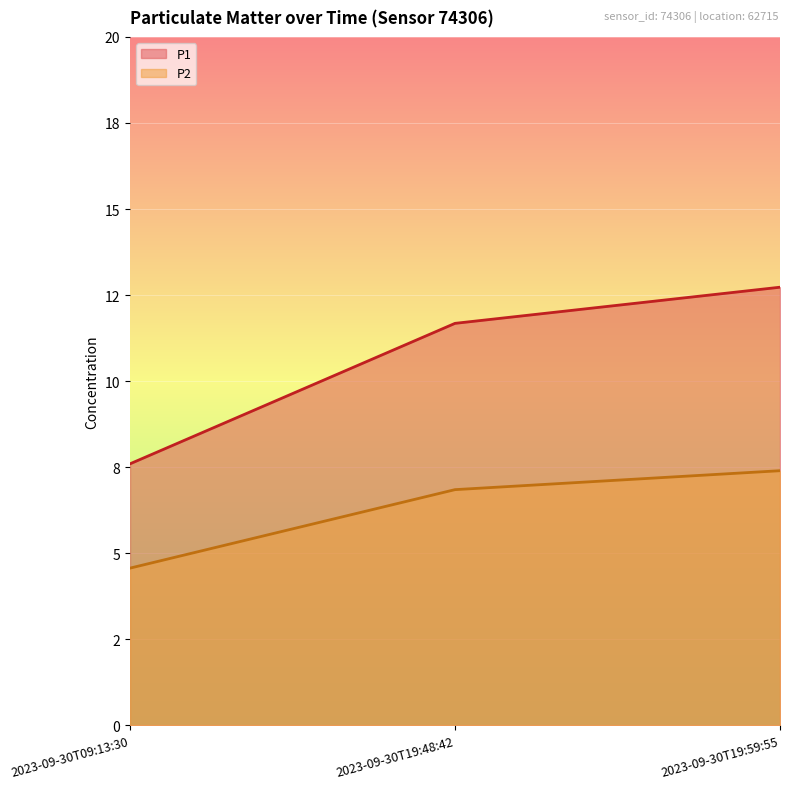

The value of P2 at 2023-09-30T19:59:55 is 7.4. True or false?

True